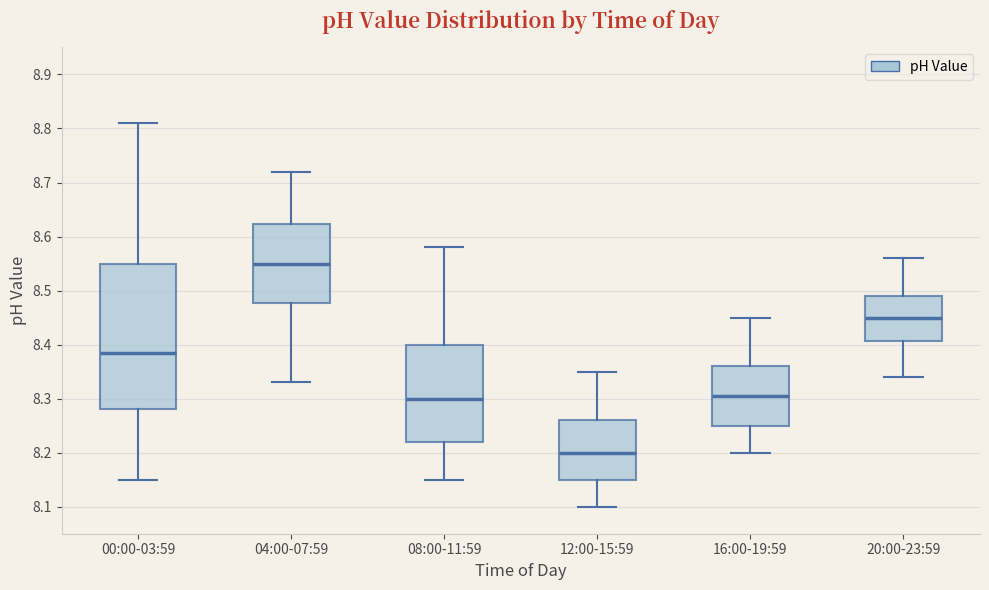

Reading left to right, transcribe this box plot: for each box, give where its median line is, the range the box spans, and where its two whiskers end, as read against the y-axis. The values are not printed on the chart, so give them approximately, as read against the axis.

00:00-03:59: median 8.39, box 8.28 to 8.55, whiskers 8.15 to 8.81
04:00-07:59: median 8.55, box 8.48 to 8.62, whiskers 8.33 to 8.72
08:00-11:59: median 8.30, box 8.22 to 8.40, whiskers 8.15 to 8.58
12:00-15:59: median 8.20, box 8.15 to 8.26, whiskers 8.10 to 8.35
16:00-19:59: median 8.31, box 8.25 to 8.36, whiskers 8.20 to 8.45
20:00-23:59: median 8.45, box 8.41 to 8.49, whiskers 8.34 to 8.56